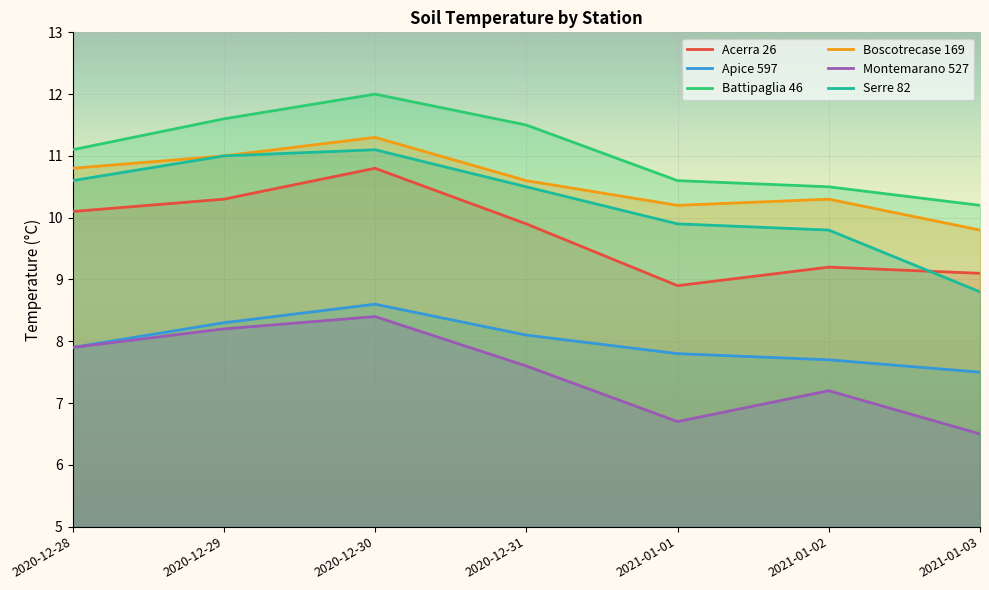

What is the total value across all series at 2020-12-28?

58.4